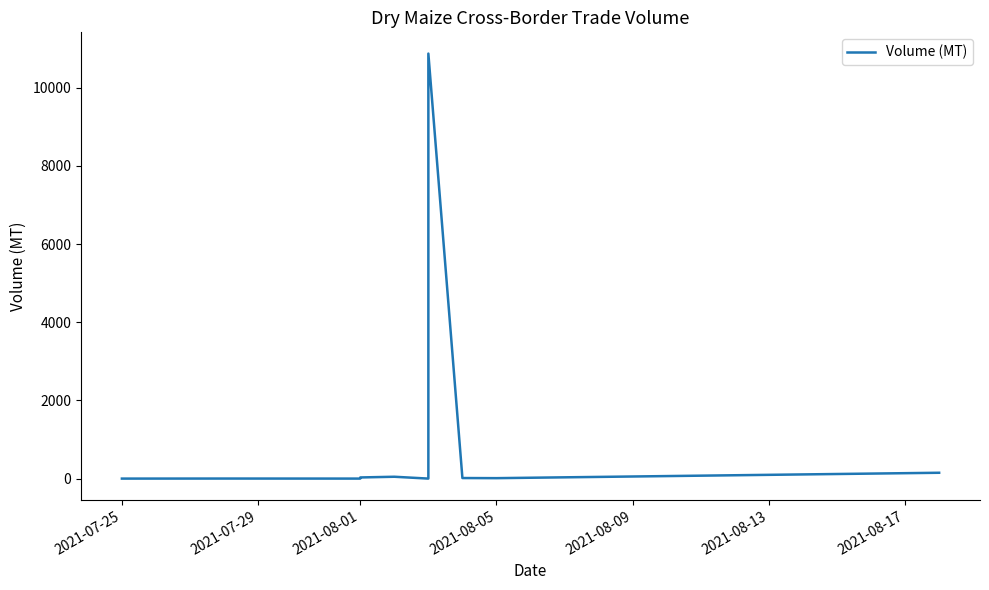

What is the difference between the maximum and minimum values?

10869.2